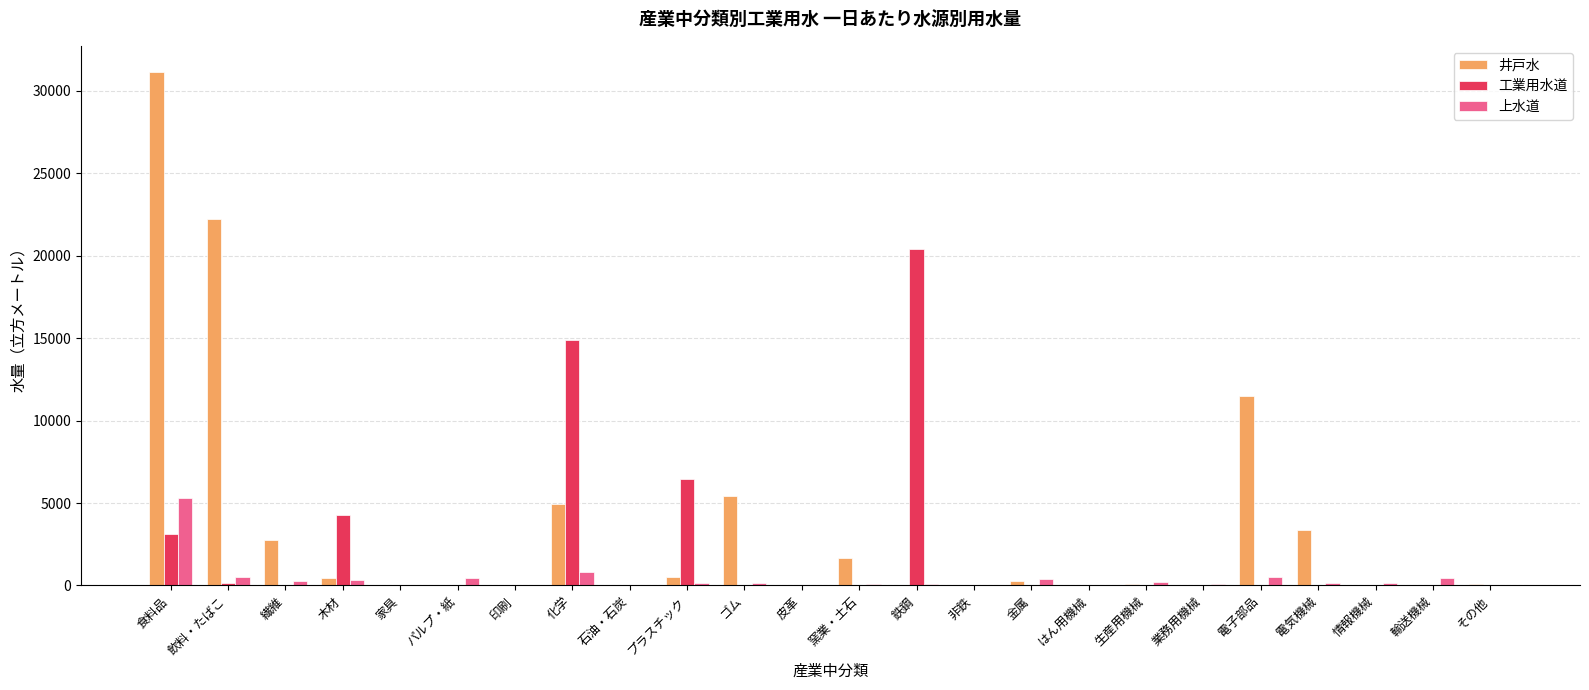

Which series changed the most between 家具 and 鉄鋼?

工業用水道